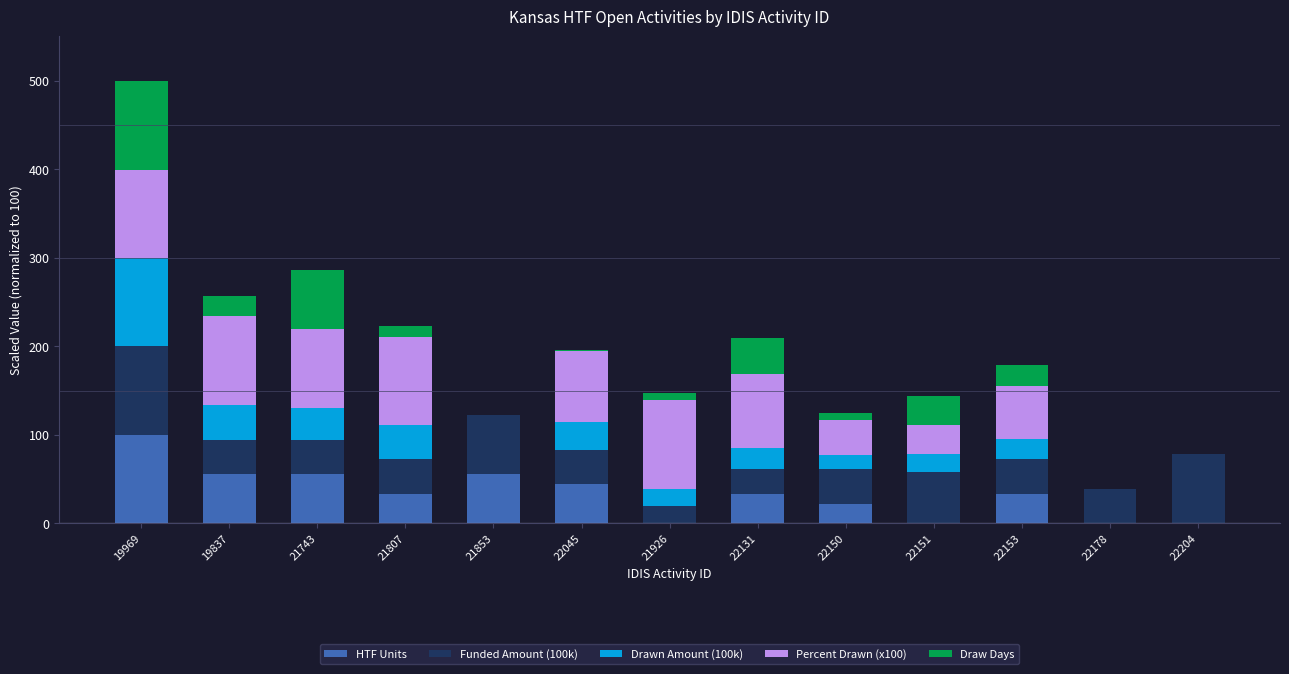

Which category has the highest value in the HTF Units series?

19969